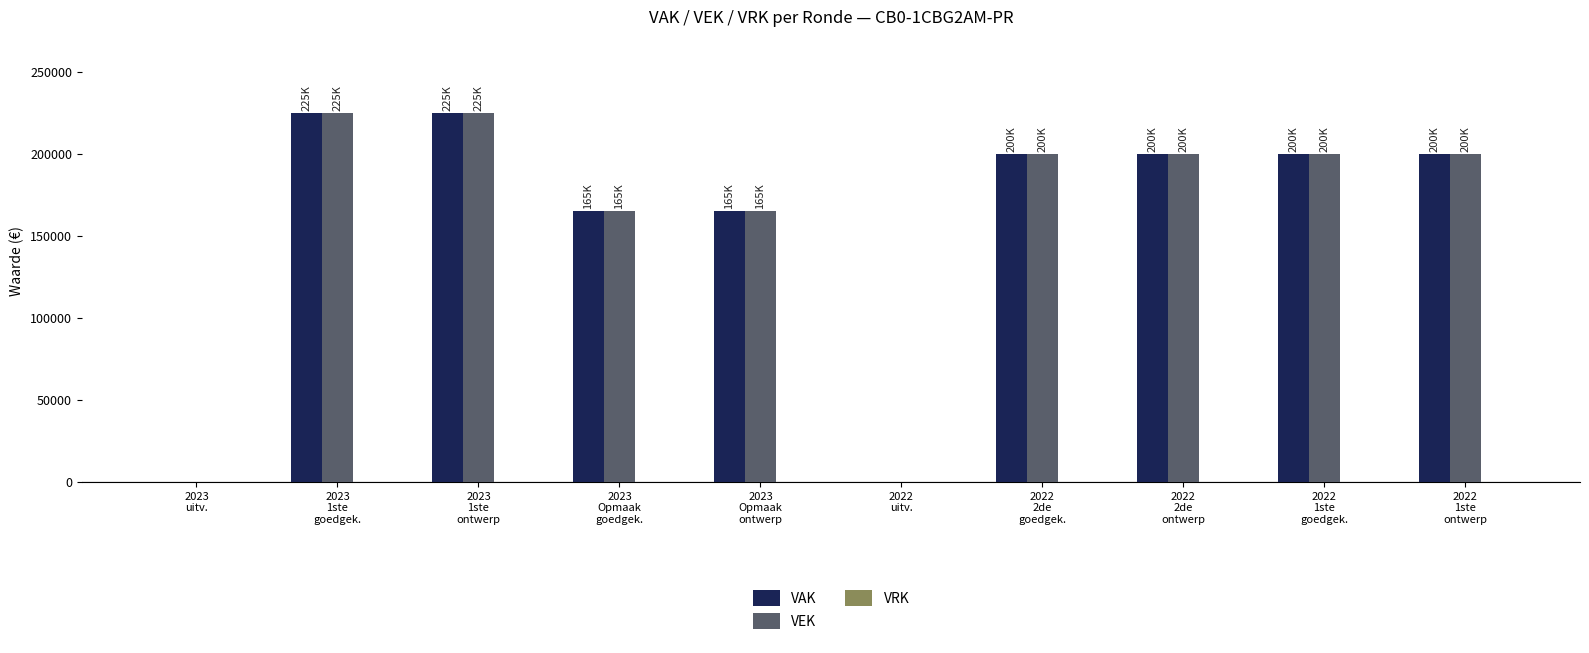

What is the maximum value shown in the chart?

225000